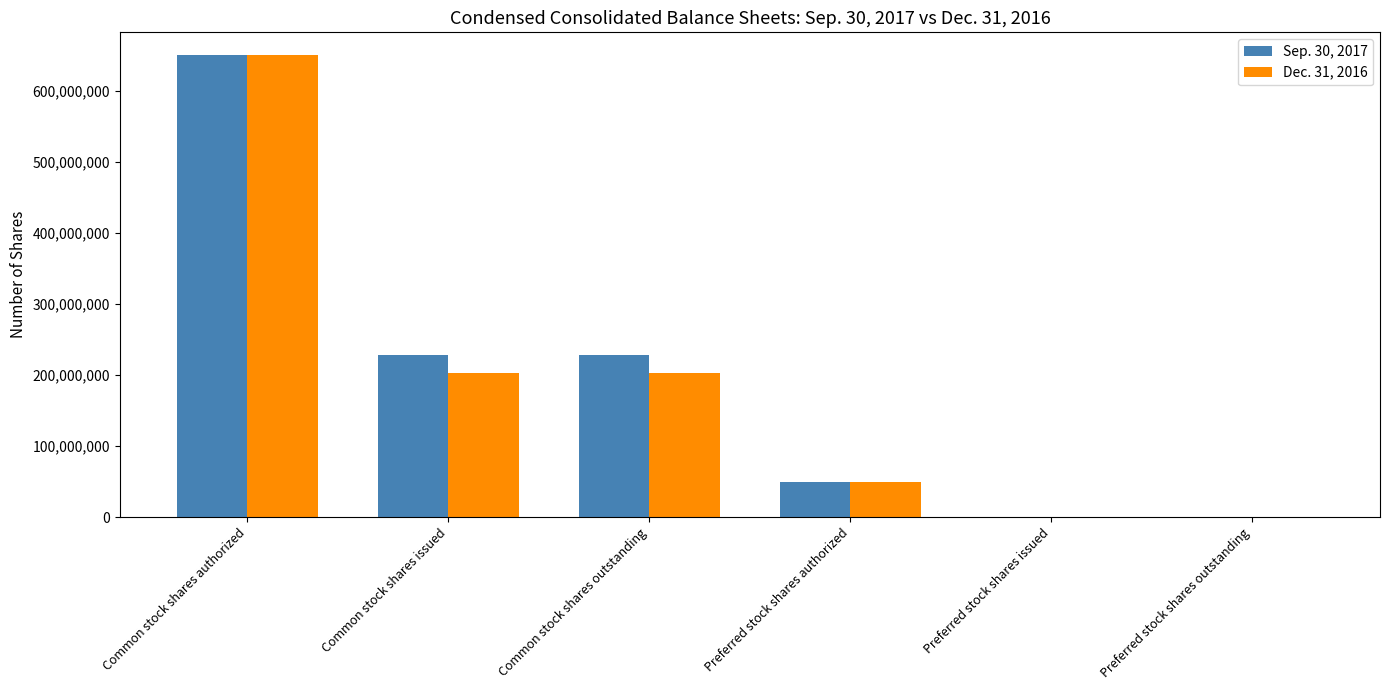

What is the average value of the Sep. 30, 2017 series?

192657566